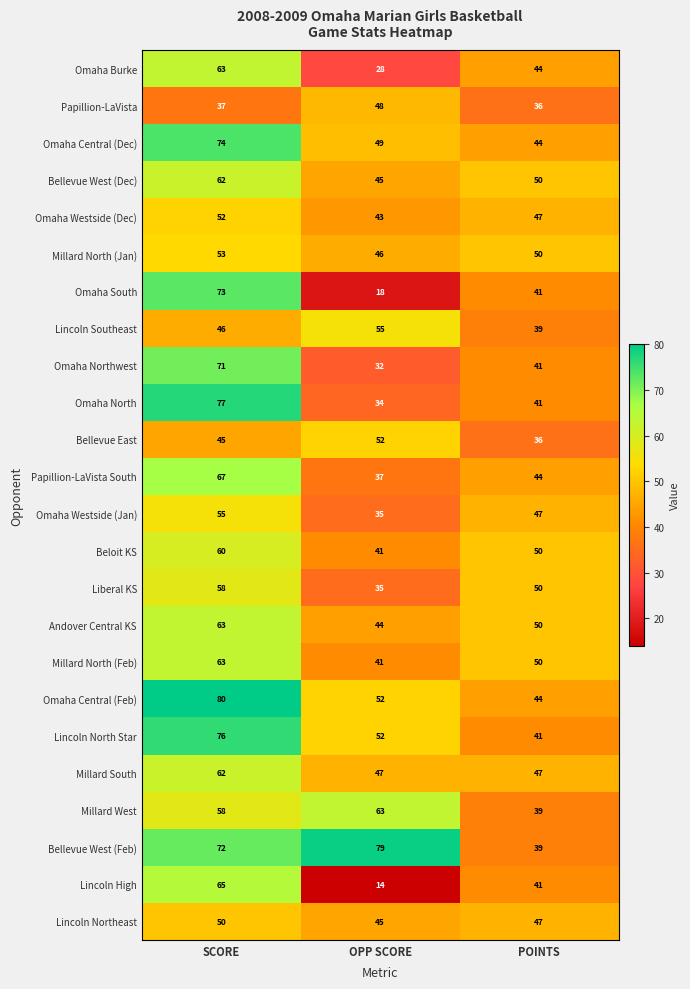

What is the smallest value displayed?

14